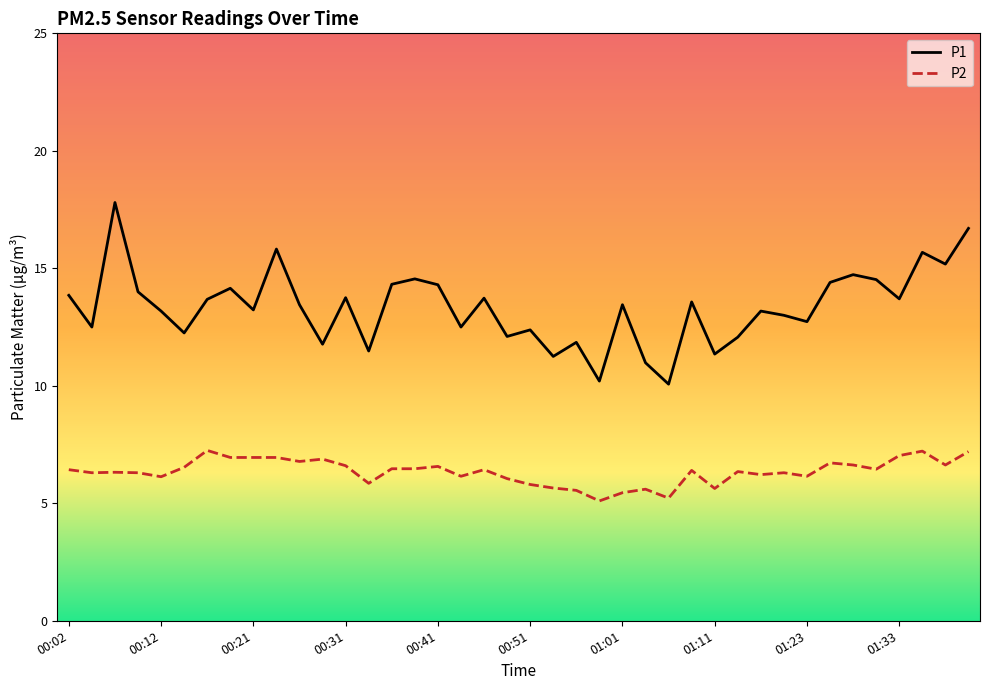

Which series has the largest total across all categories?

P1